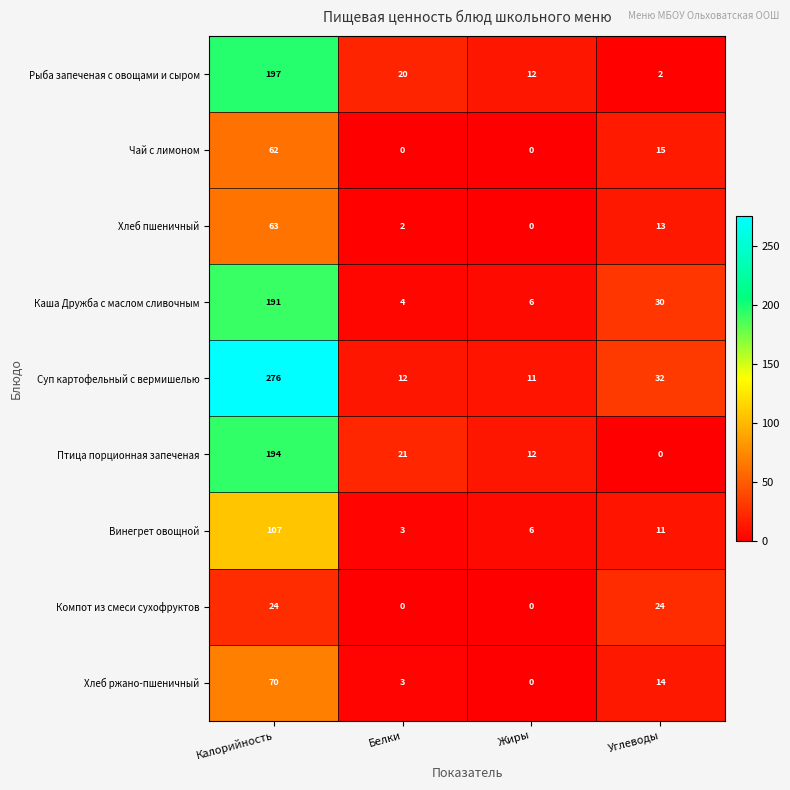

What is the sum of all Чай с лимоном values?

77